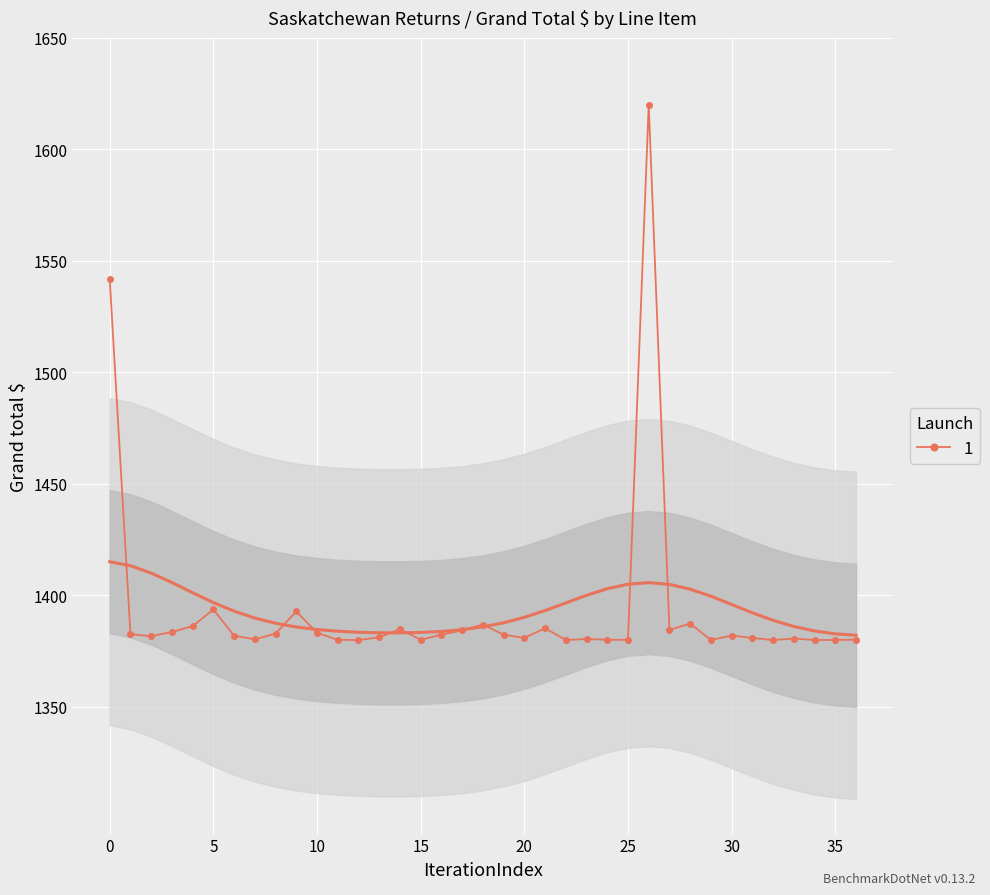

True or false: 1 has more than 1 interior local peaks.

True